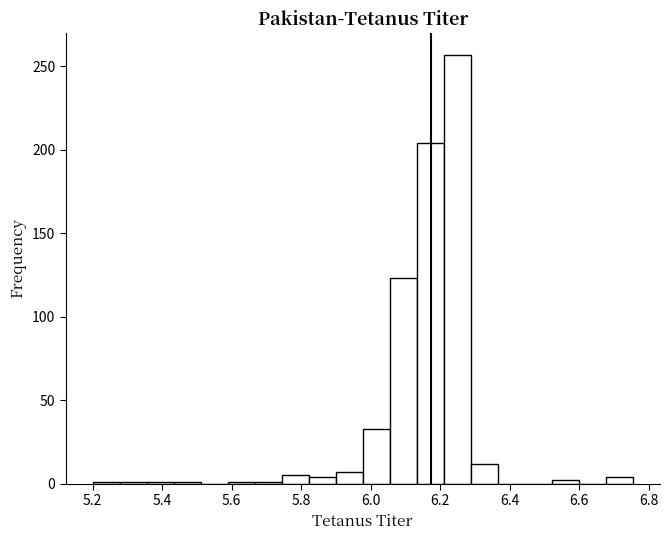

Read against the x-axis, roughly where is the centre of the tallest bar?

6.24